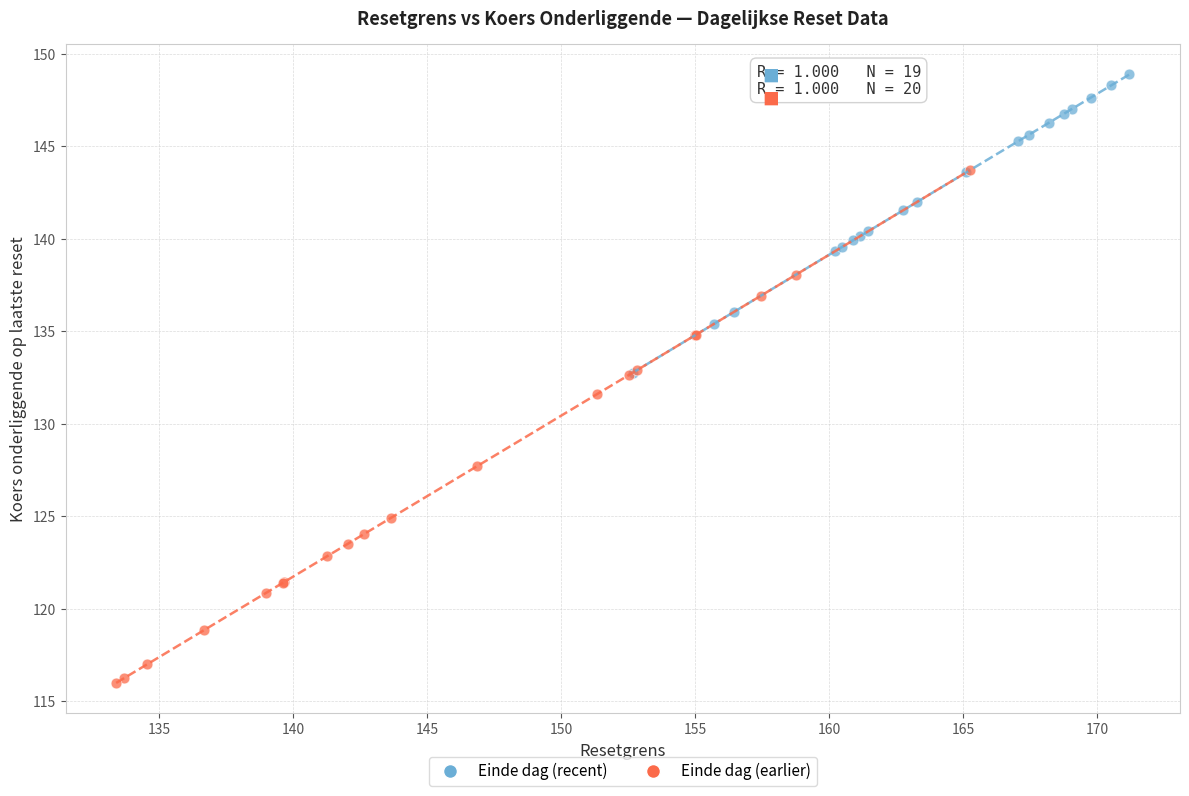

What are all the series names shown in the legend?

Einde dag (recent), Einde dag (earlier)